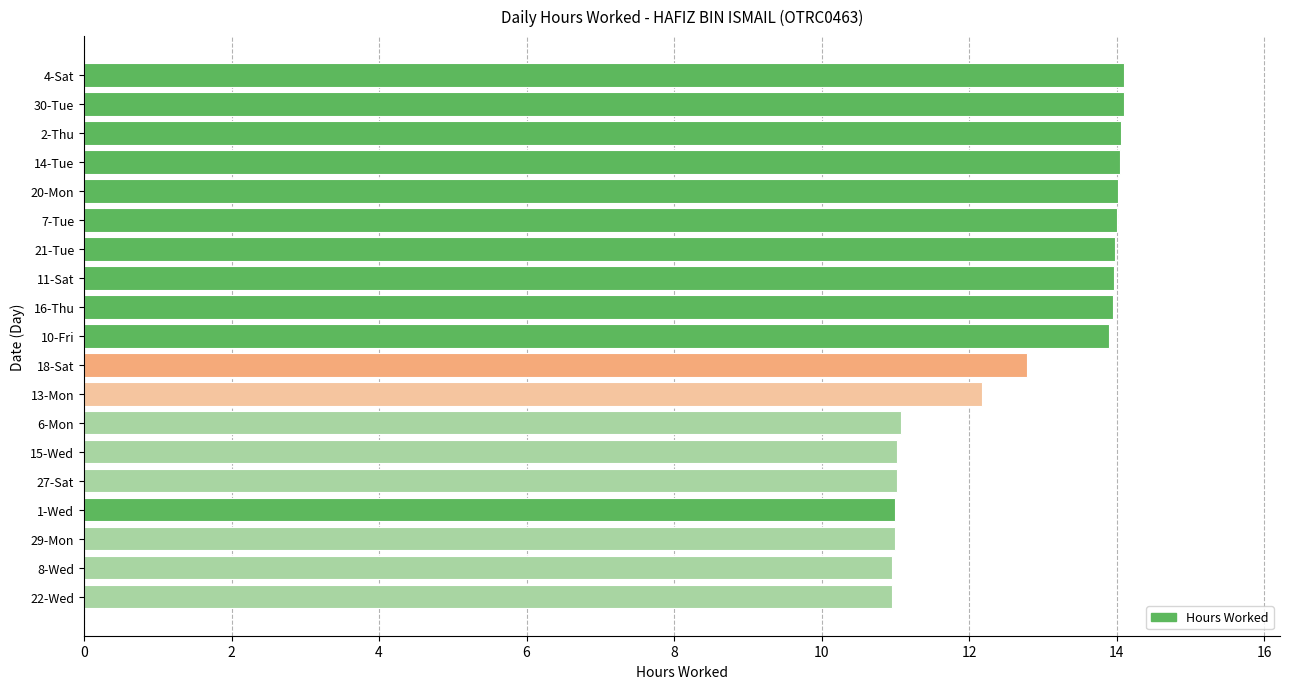

What is the difference between the second highest and second lowest values?

3.1